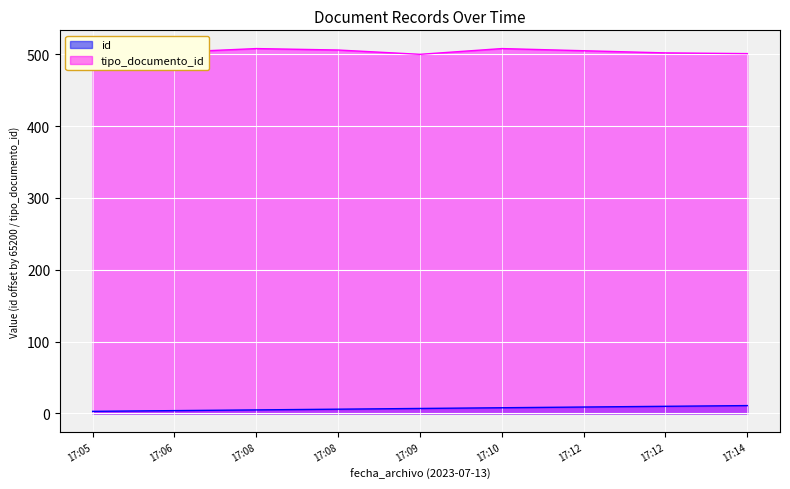

Which category has the highest value across all series?

17:05